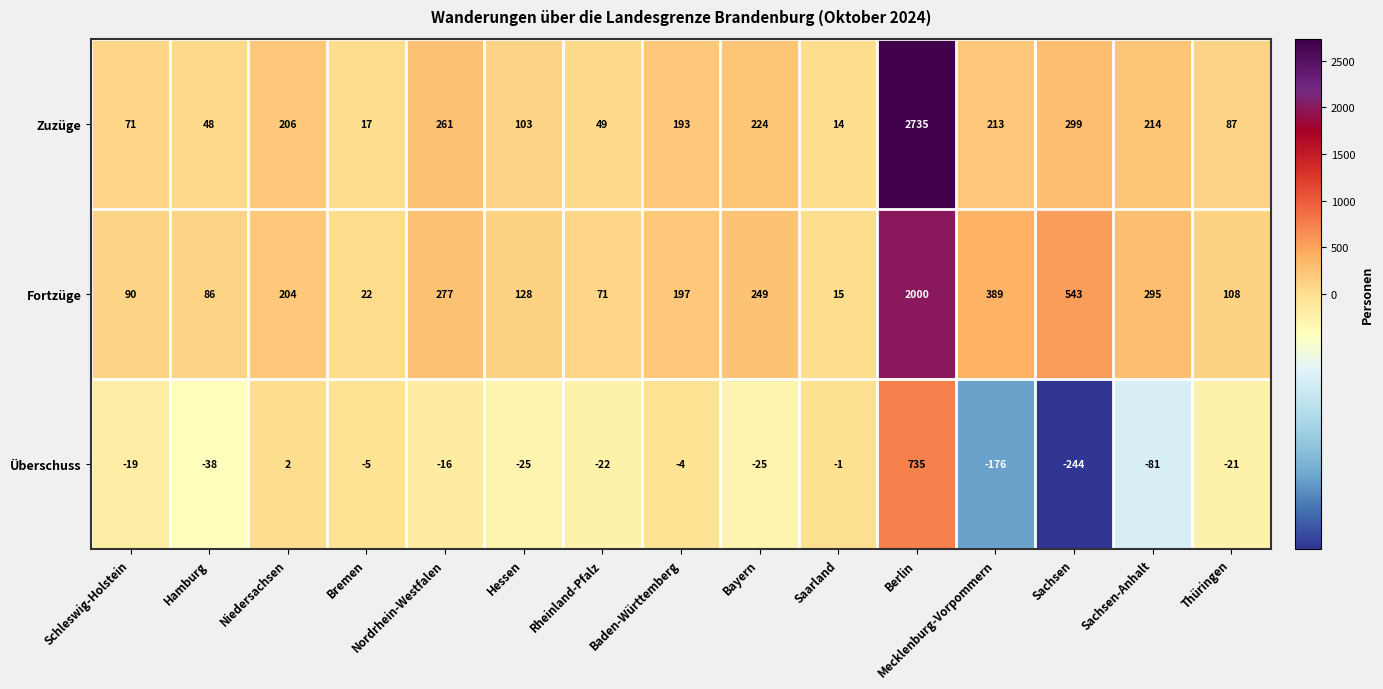

At which label does Überschuss reach its minimum?

Sachsen